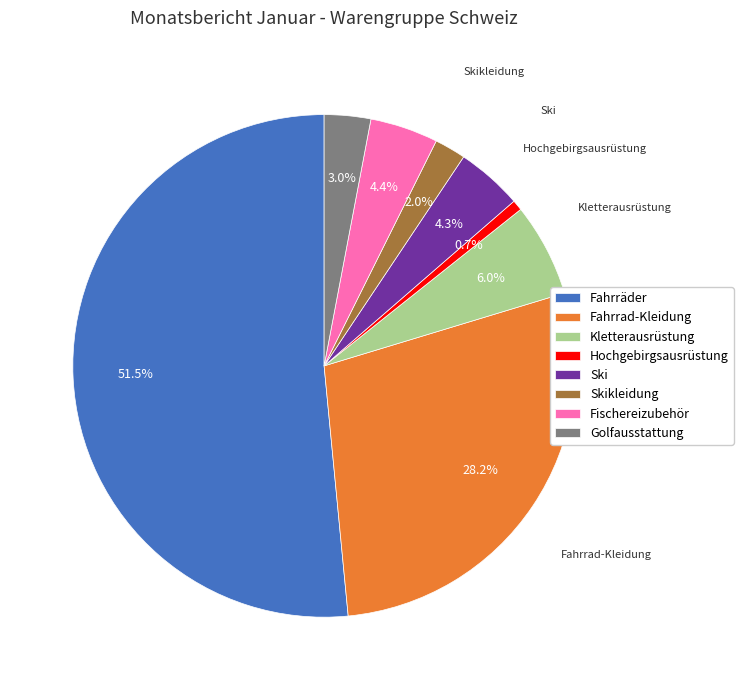

What is the ratio of the value at Fischereizubehör to the value at Skikleidung?

2.2